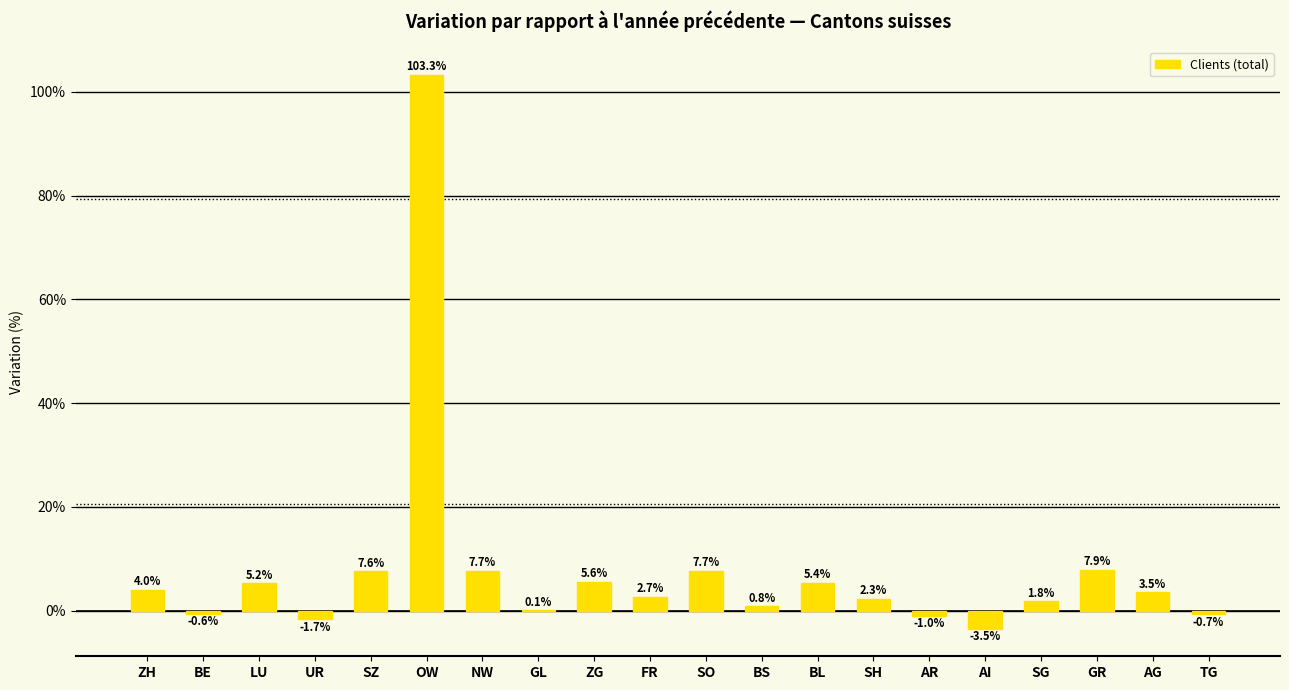

At which label does the data first exceed 3?

ZH